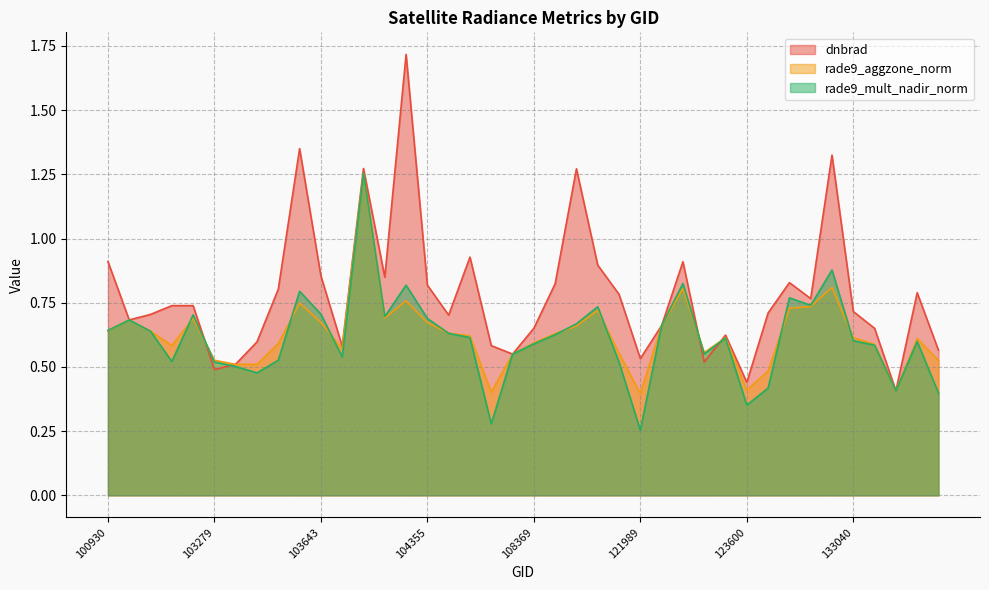

How many series are shown in this chart?

3